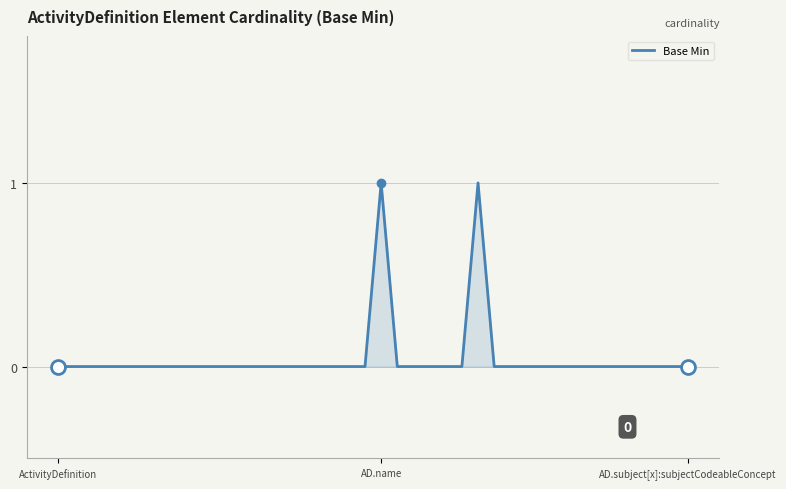

Does the chart display data point markers on the line(s)?

No